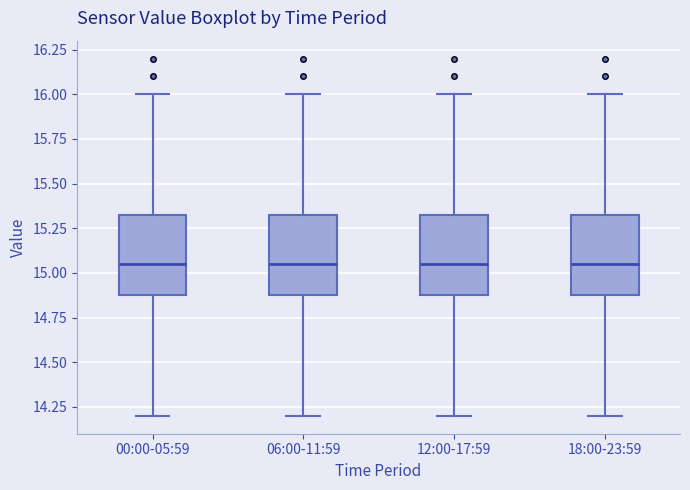

Reading left to right, read every box against the y-axis: the position of its median line, the range the box covers, and the ends of its whiskers. The values are not printed on the chart, so give them approximately, as read against the axis.

00:00-05:59: median 15.05, box 14.90 to 15.35, whiskers 14.20 to 16.00
06:00-11:59: median 15.05, box 14.90 to 15.35, whiskers 14.20 to 16.00
12:00-17:59: median 15.05, box 14.90 to 15.35, whiskers 14.20 to 16.00
18:00-23:59: median 15.05, box 14.90 to 15.35, whiskers 14.20 to 16.00